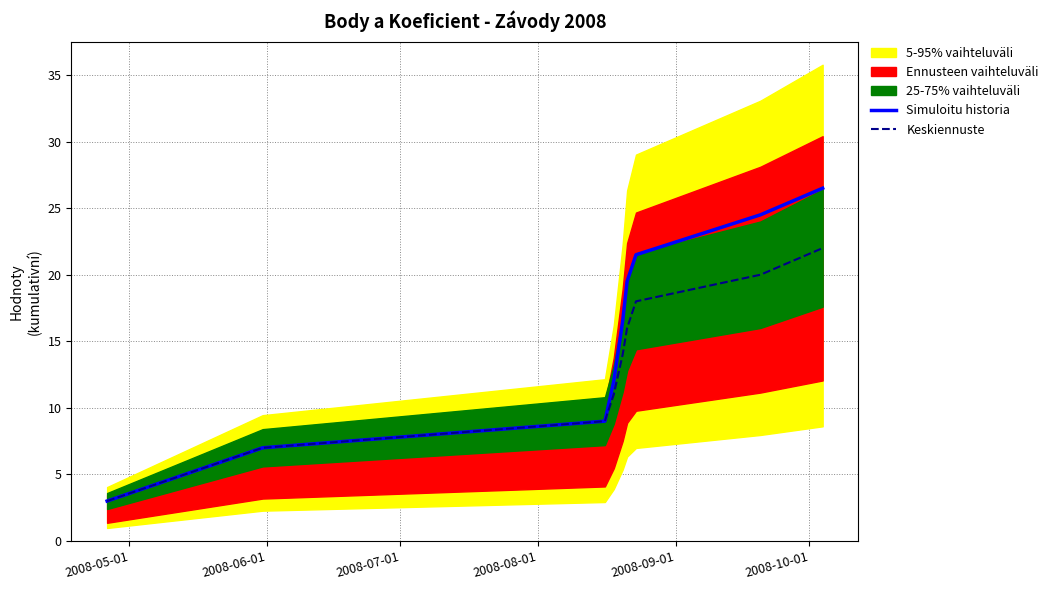

What is the maximum value for Keskiennuste?

22.0